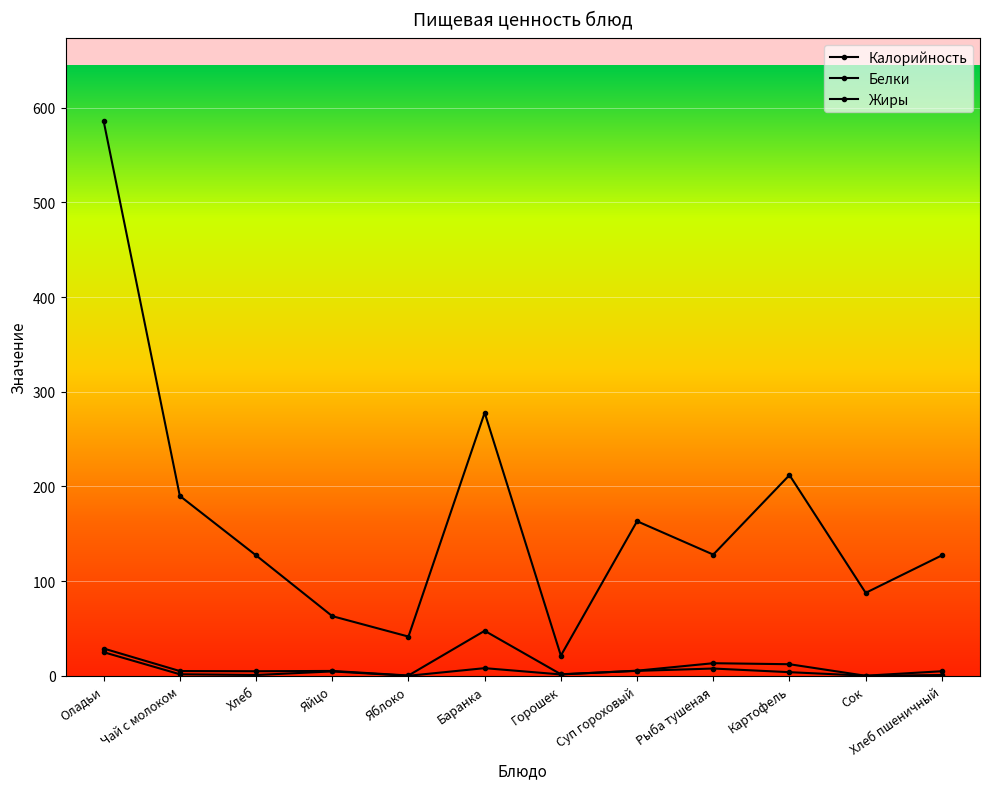

How many series are shown in this chart?

3